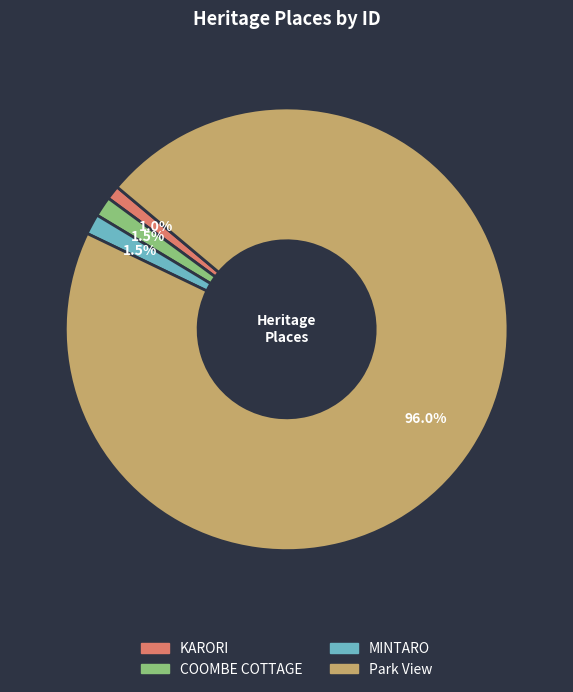

Is it true that MINTARO is 11% of the pie?

False